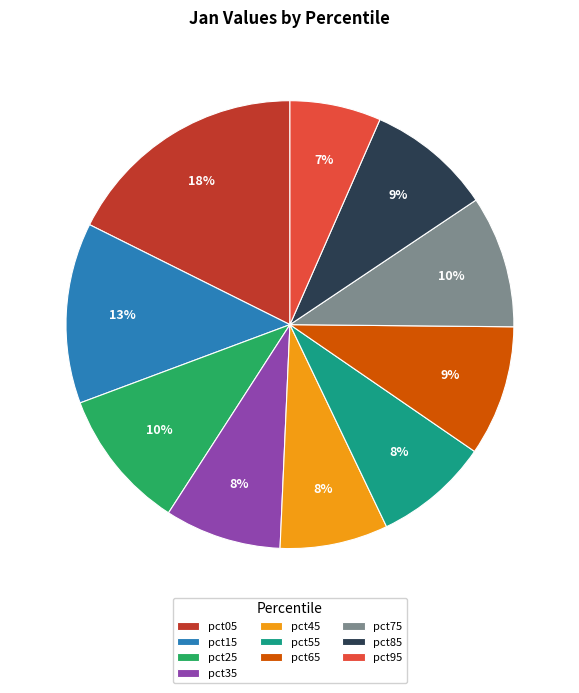

Between pct15 and pct95, which is larger?

pct15